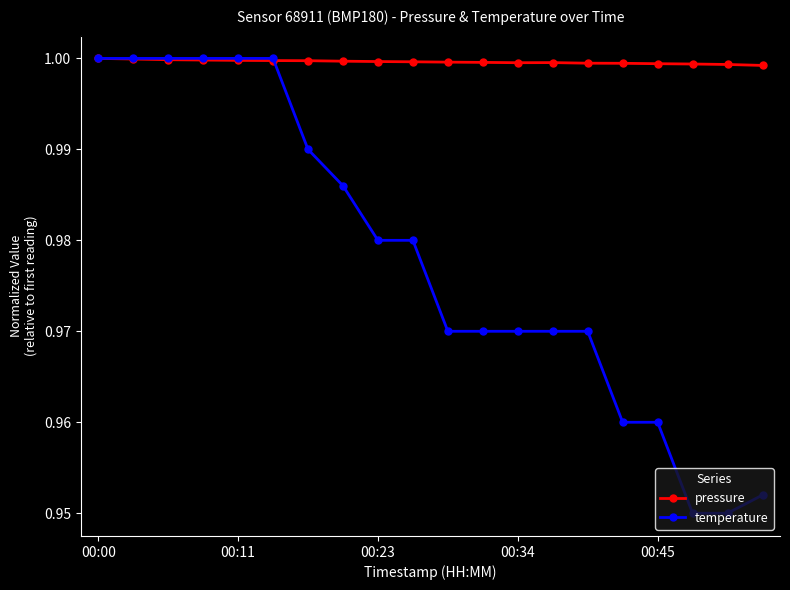

Which series has the largest total across all categories?

pressure